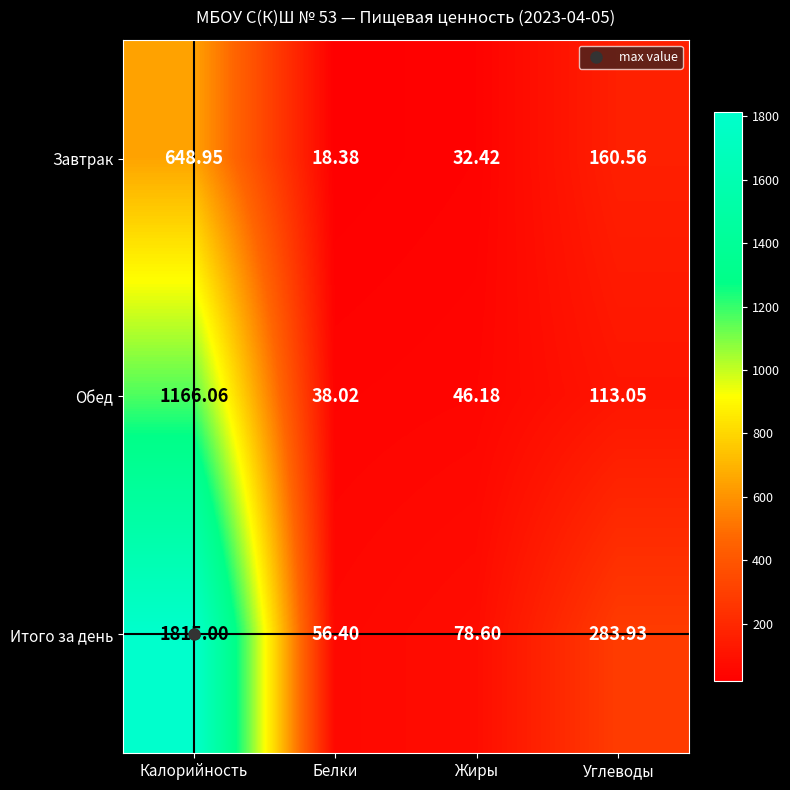

Which label corresponds to the largest value in the chart?

Калорийность